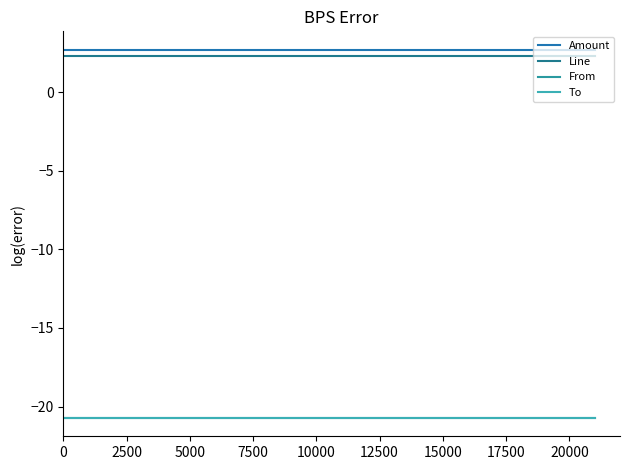

Is this an area chart (filled region under the line)?

No